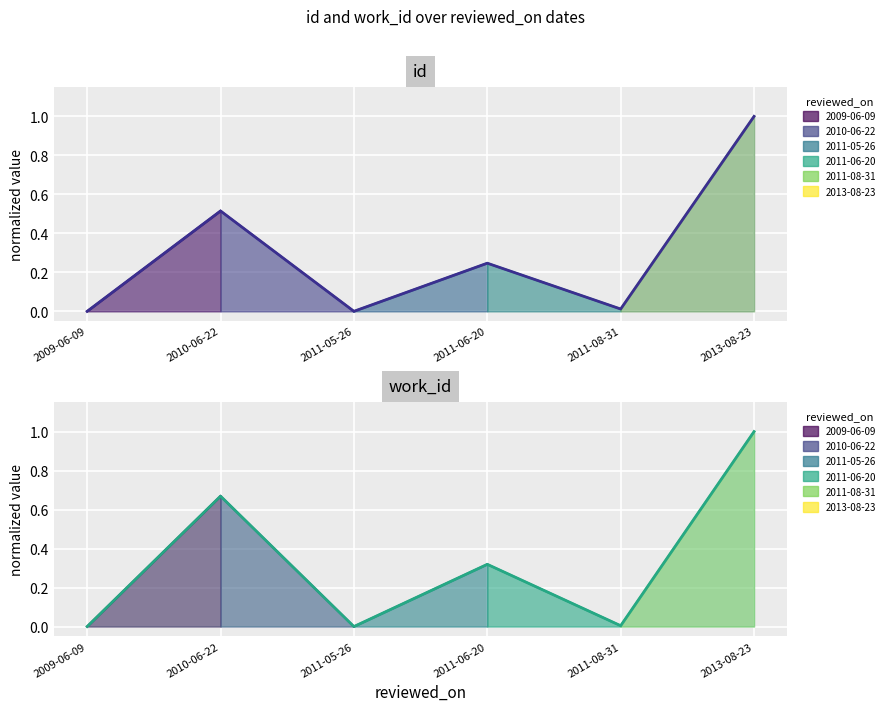

What is the label of the 1st point from the right?

2013-08-23